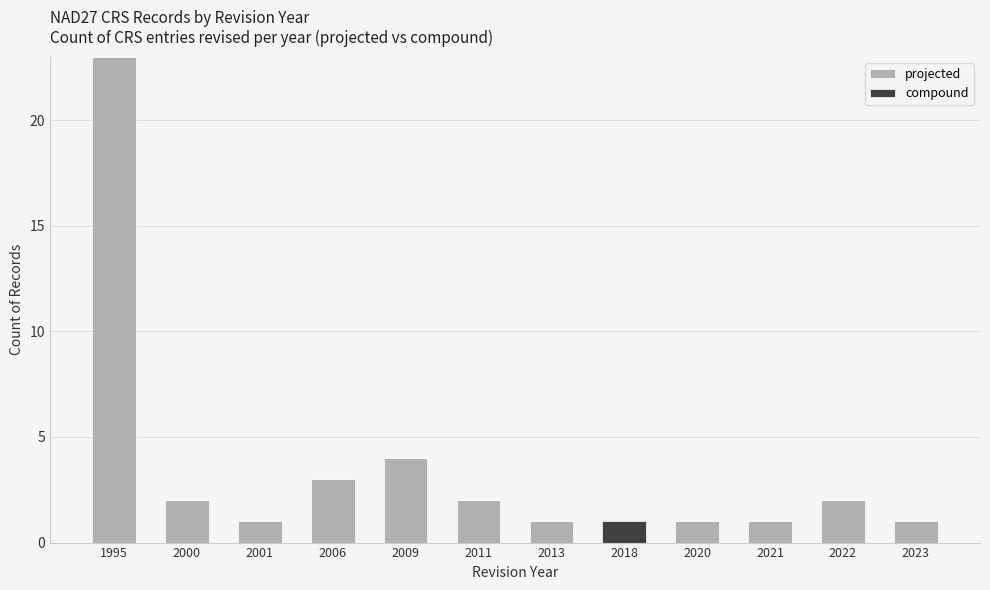

What is the sum of the projected values at 1995 and 2011?

25